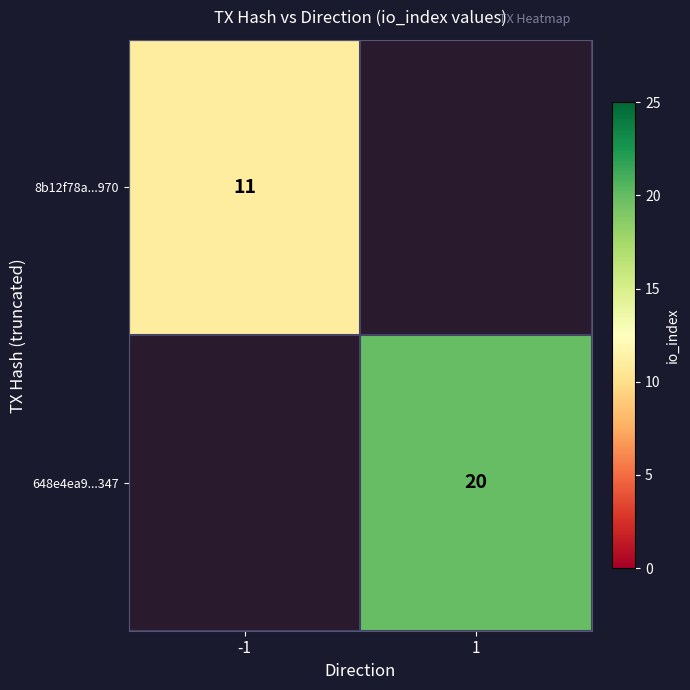

Which label corresponds to the largest value in the chart?

1